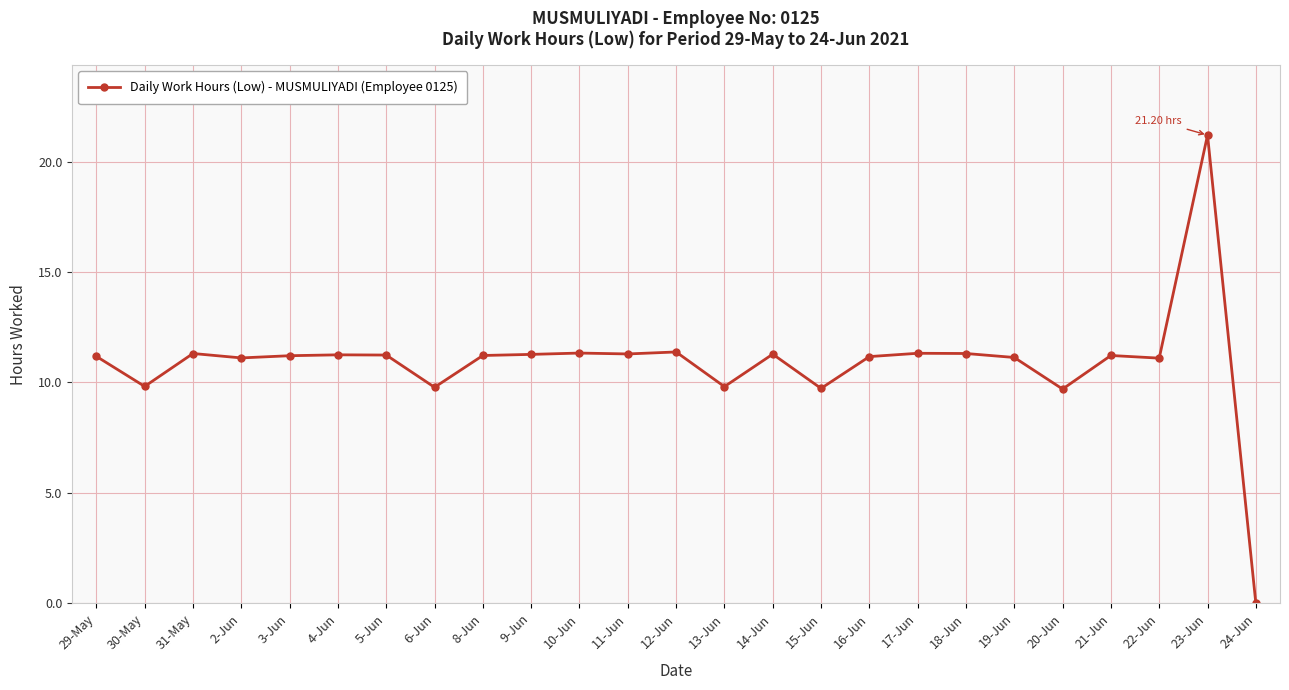

Count the number of data series in this chart.

1